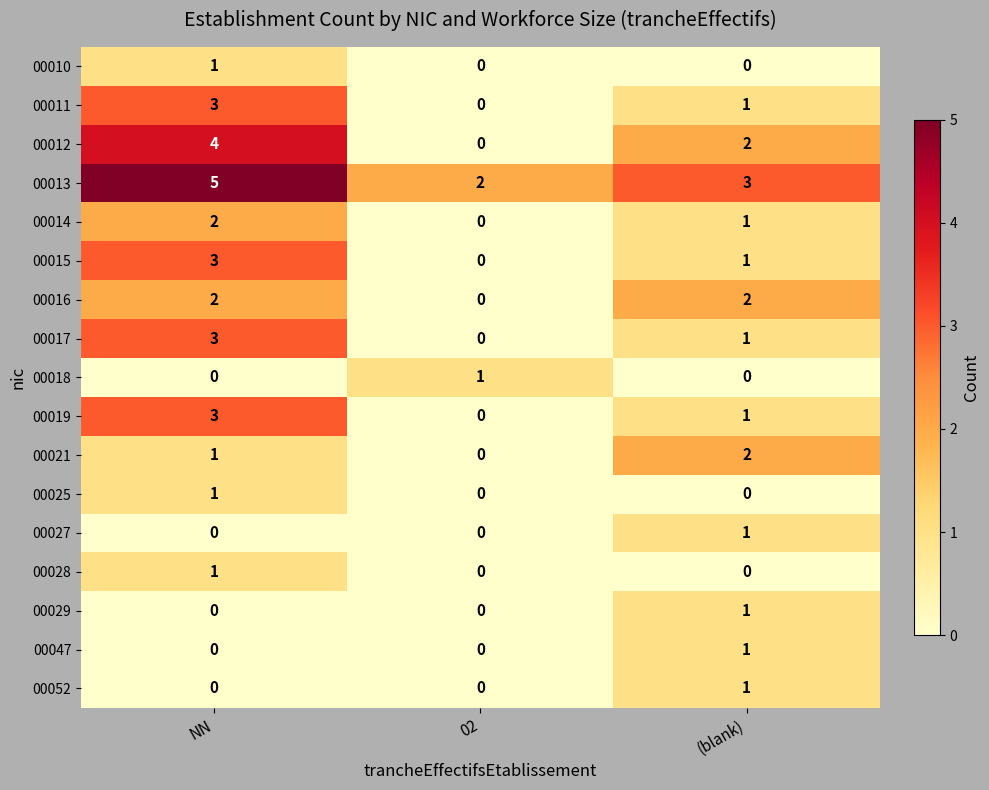

The 00011 series shows -1 at 02. True or false?

False